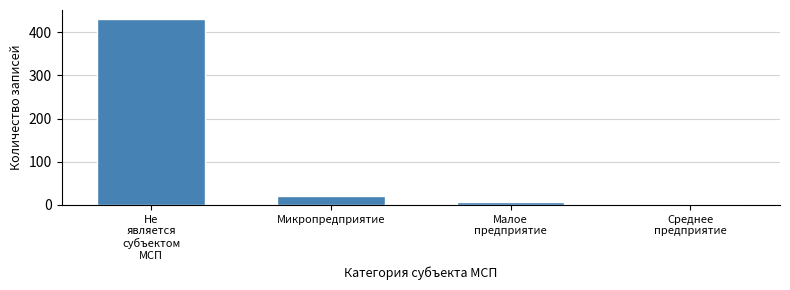

Reading left to right, transcribe all the data shown in this chart.

430	20	6	2